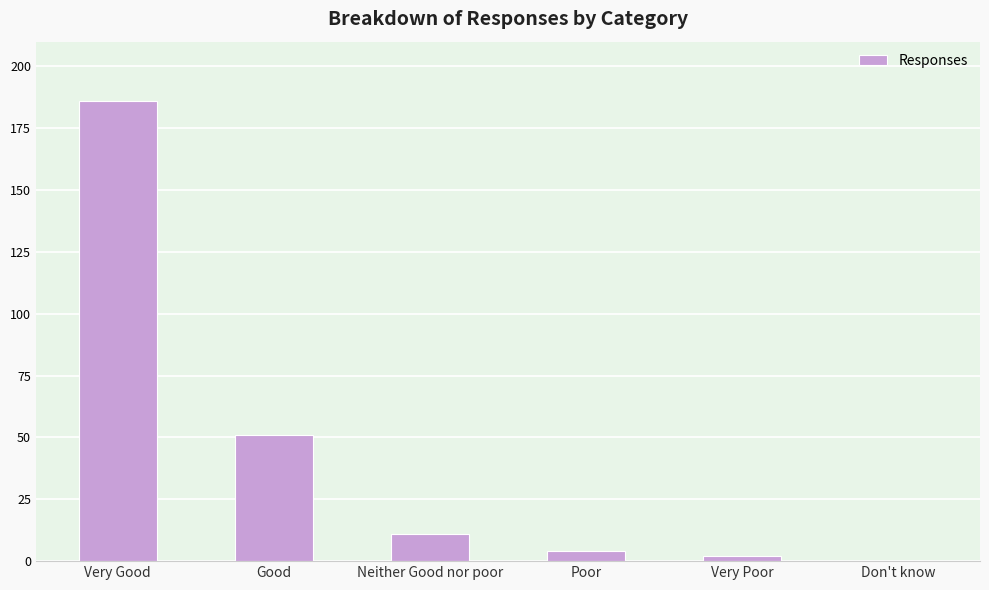

What is the change in value from Very Good to Good?

-135